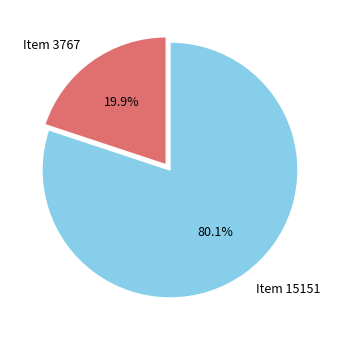

What percentage is the Item 3767 slice, to the nearest percent?

20%